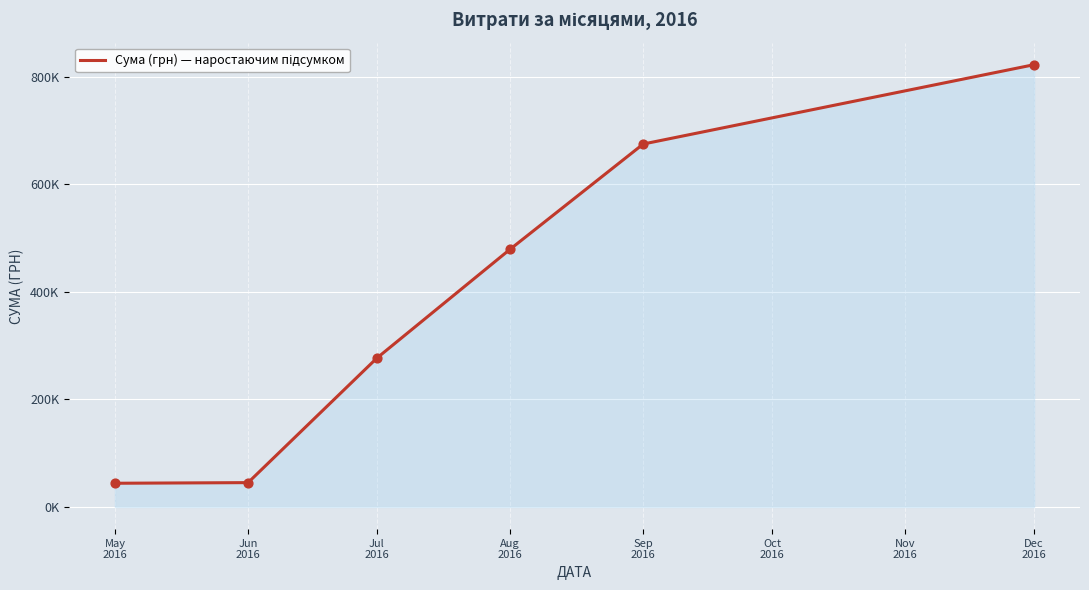

What is the change in value from May
2016 to Jun
2016?

+1171.2